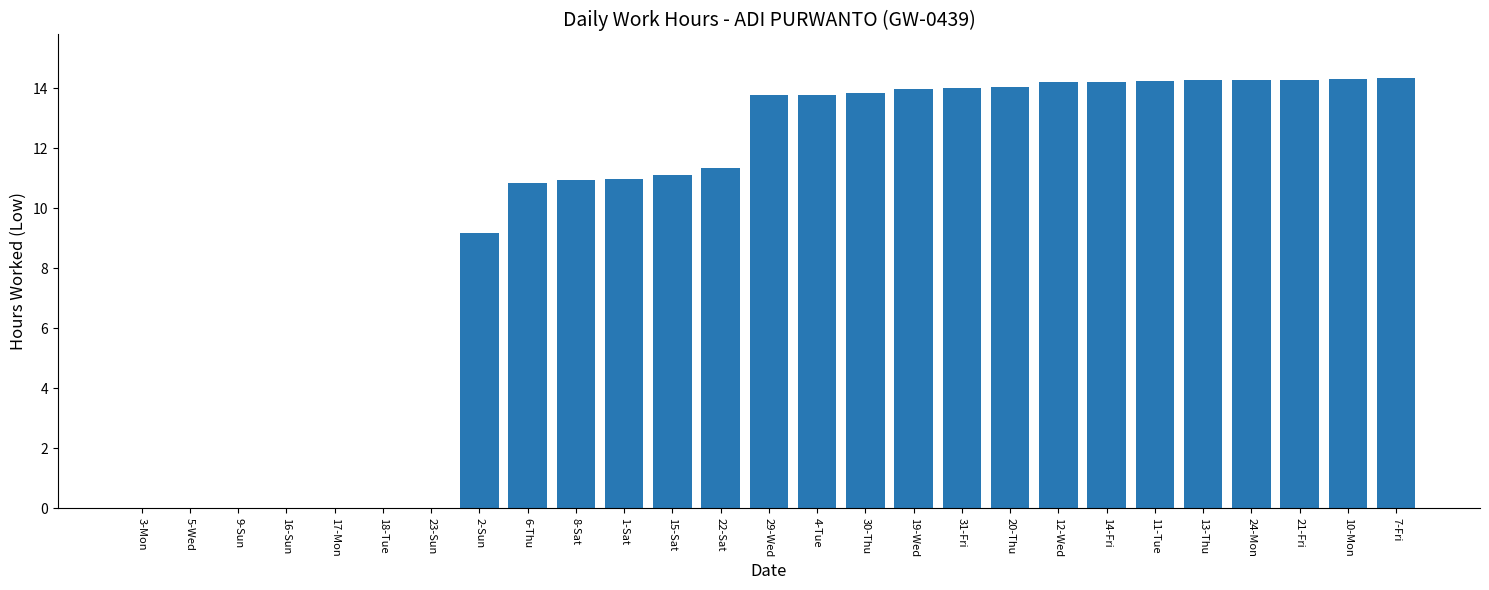

What is the change in value from 14-Fri to 21-Fri?

+0.1